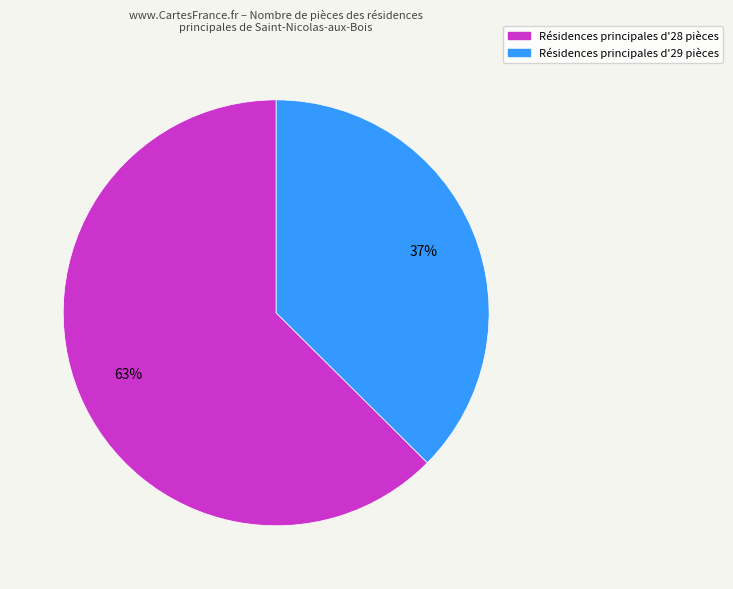

To the nearest percent, what is the average slice percentage?

50%